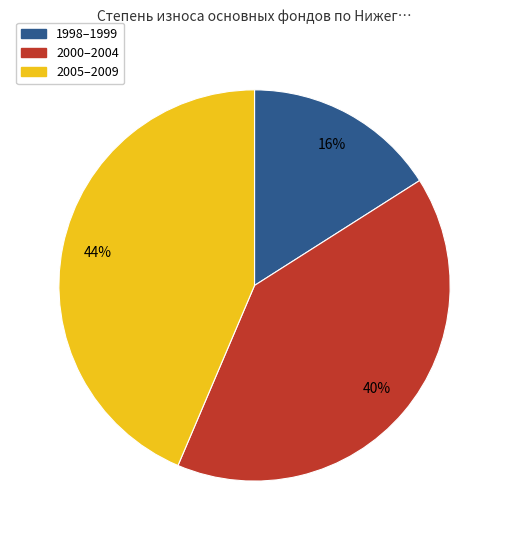

To the nearest percent, what percentage of the pie is 2005–2009?

44%